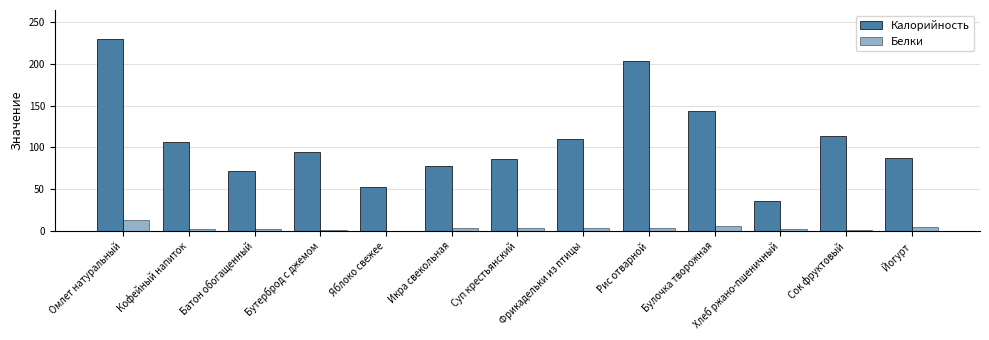

At which category does the chart reach its minimum across all series?

Яблоко свежее